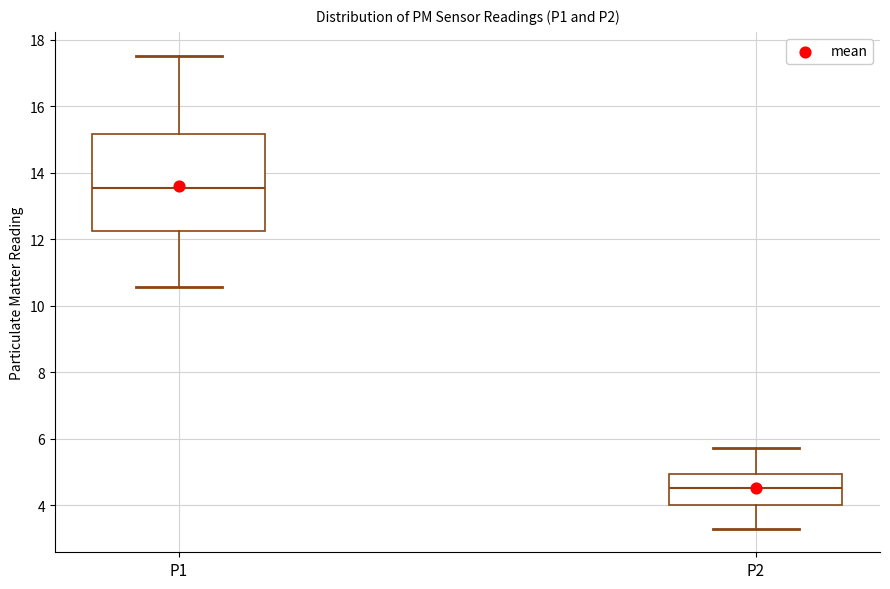

Reading left to right, read every box against the y-axis: the position of its median line, the range the box covers, and the ends of its whiskers. The values are not printed on the chart, so give them approximately, as read against the axis.

P1: median 13.6, box 12.2 to 15.2, whiskers 10.6 to 17.6
P2: median 4.6, box 4.0 to 5.0, whiskers 3.4 to 5.8